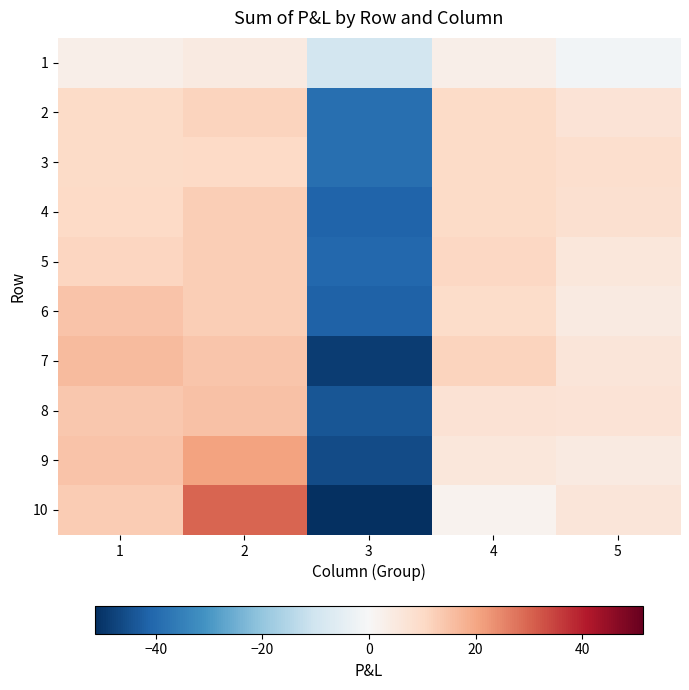

At which category is the sum across all series the highest?

2